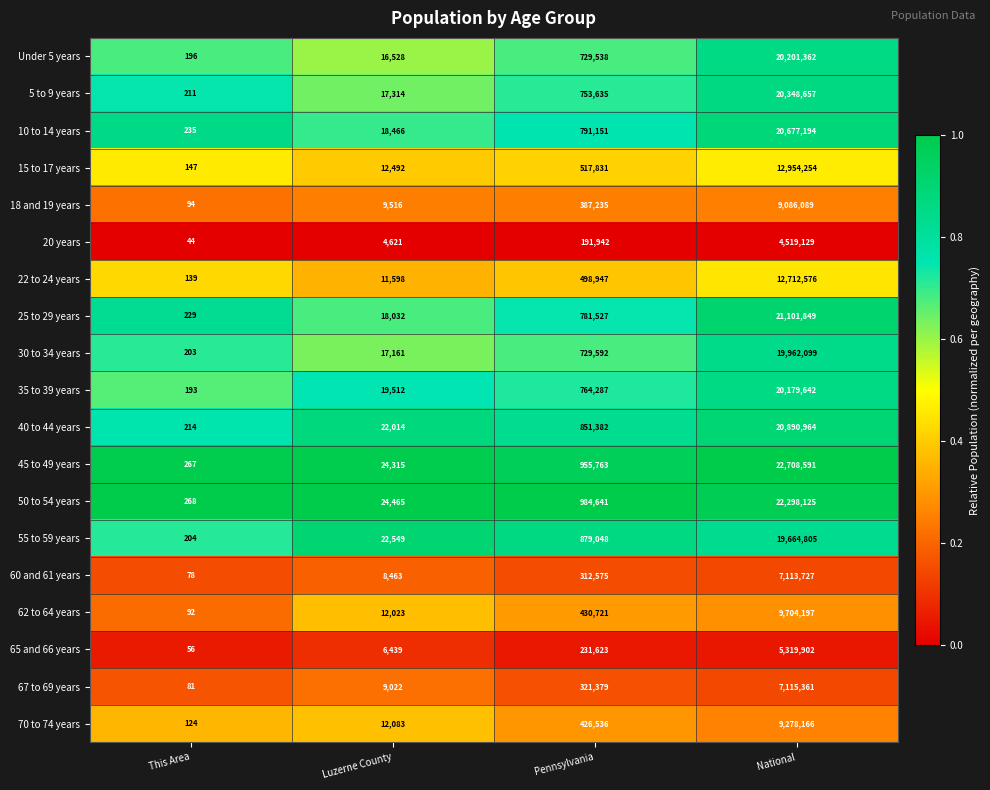

Which series has the largest range (max minus min)?

45 to 49 years